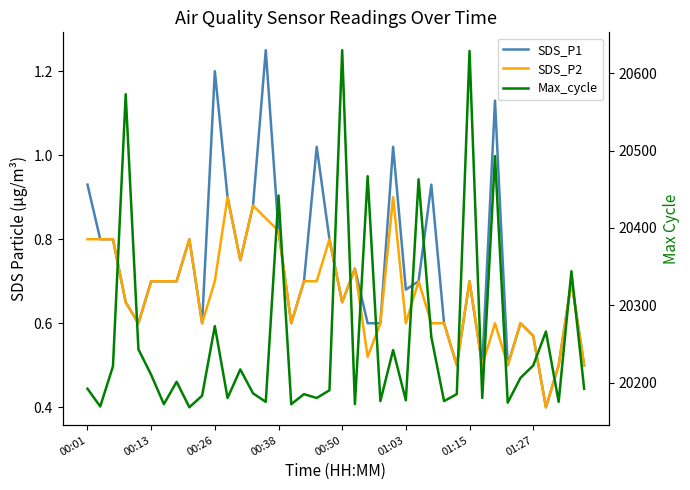

Reading right to left, list all the values displayed in this chart.

SDS_P1: 0.5	0.7	0.5	0.4	0.6	0.6	0.5	1.1	0.5	0.7	0.5	0.6	0.9	0.7	0.7	1.0	0.6	0.6	0.7	0.7	0.8	1.0	0.7	0.6	0.8	1.2	0.9	0.8	0.9	1.2	0.6	0.8	0.7	0.7	0.7	0.6	0.7	0.8	0.8	0.9
SDS_P2: 0.5	0.7	0.5	0.4	0.6	0.6	0.5	0.6	0.5	0.7	0.5	0.6	0.6	0.7	0.6	0.9	0.6	0.5	0.7	0.7	0.8	0.7	0.7	0.6	0.8	0.8	0.9	0.8	0.9	0.7	0.6	0.8	0.7	0.7	0.7	0.6	0.7	0.8	0.8	0.8
Max_cycle: 20192.0	20344.0	20175.0	20266.0	20222.0	20206.0	20174.0	20493.0	20180.0	20629.0	20185.0	20176.0	20259.0	20463.0	20177.0	20242.0	20176.0	20467.0	20172.0	20630.0	20190.0	20180.0	20185.0	20172.0	20442.0	20175.0	20186.0	20217.0	20180.0	20273.0	20183.0	20168.0	20201.0	20172.0	20210.0	20243.0	20573.0	20221.0	20169.0	20192.0